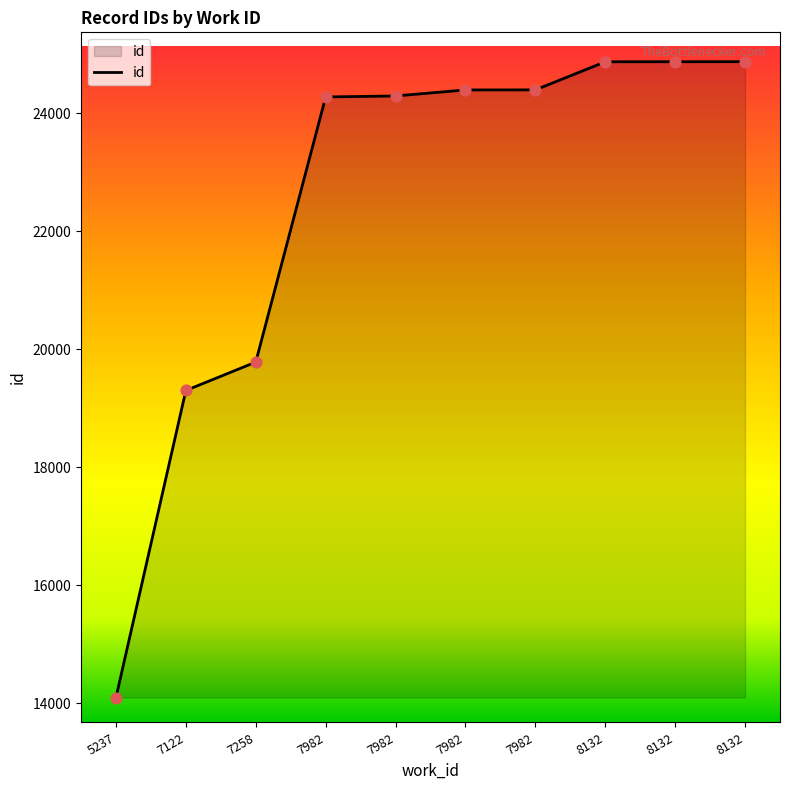

What is the change in value from 5237 to 7982?

+10300